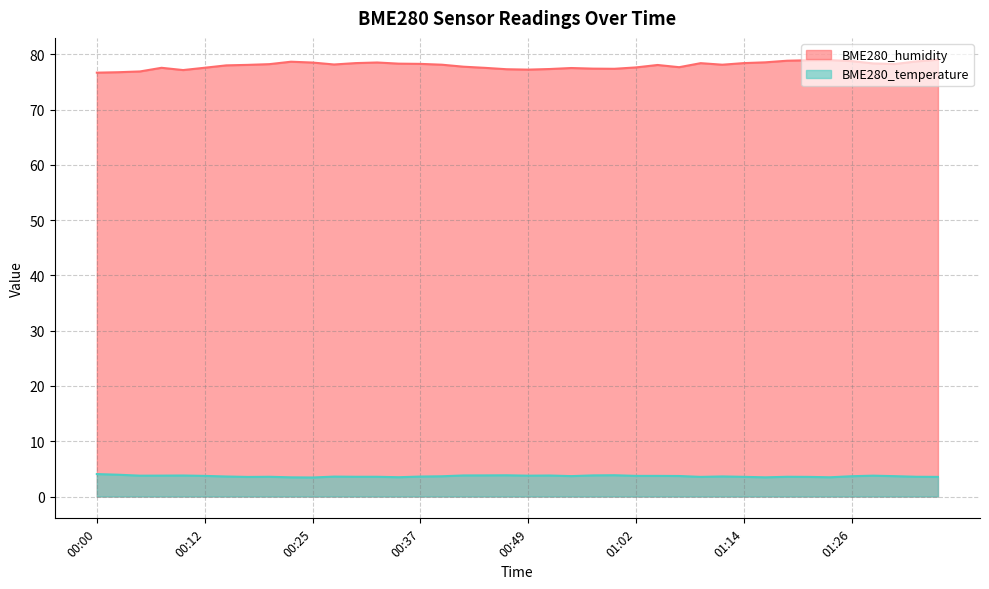

Is the value of BME280_temperature at 01:31 greater than the value of BME280_humidity at 00:12?

No